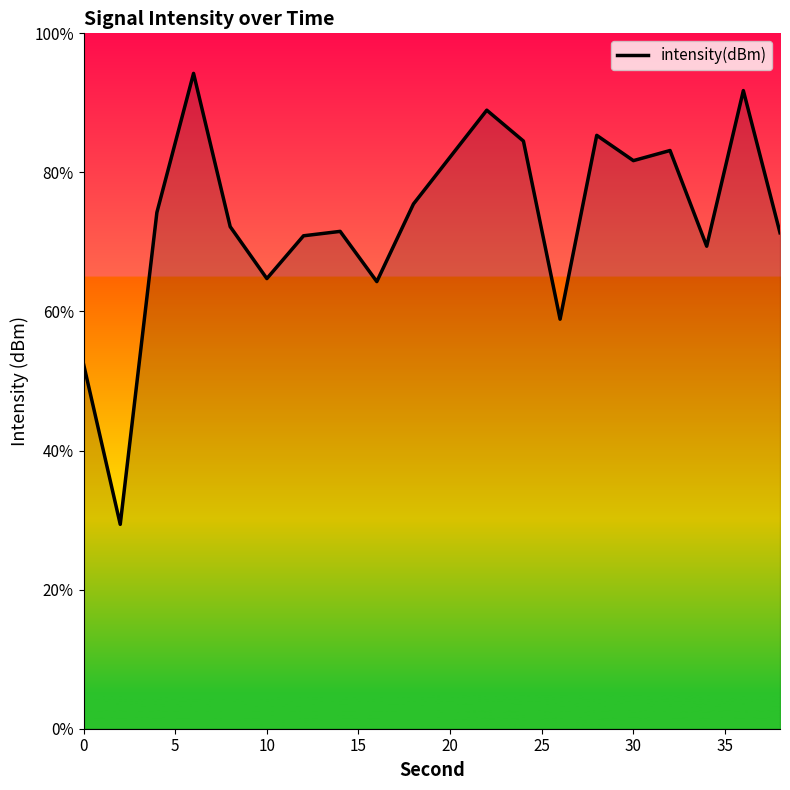

What is the smallest value displayed?

29.4